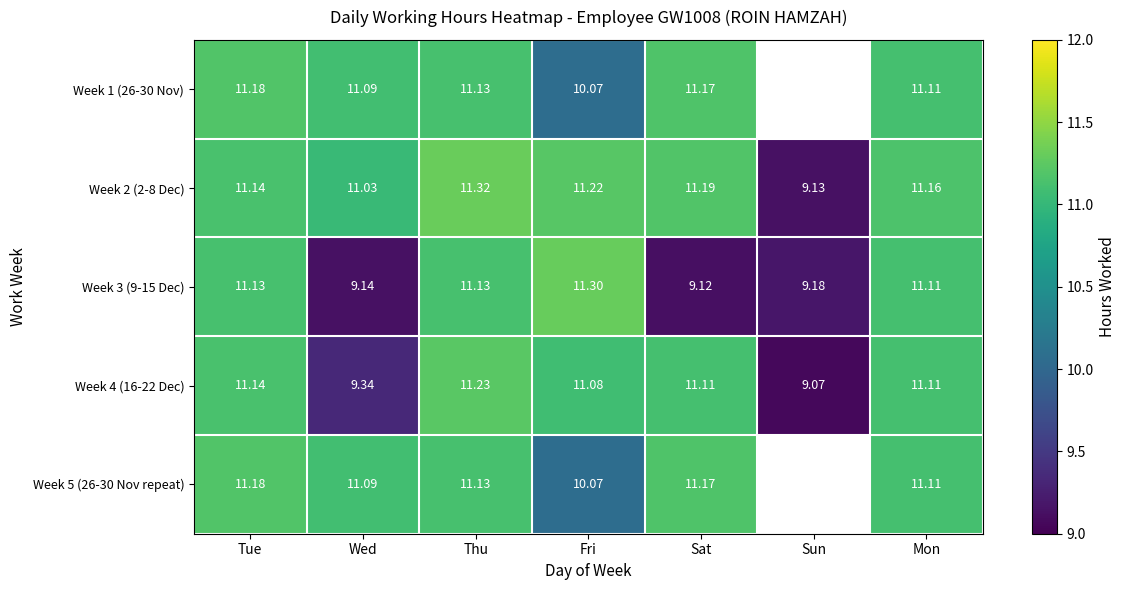

Which has a higher value, Sat or Tue?

Tue